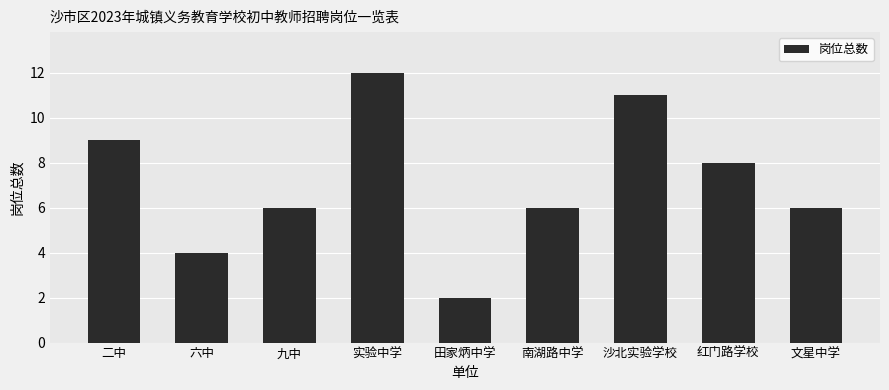

Reading right to left, what are all the values shown in this chart?

6	8	11	6	2	12	6	4	9